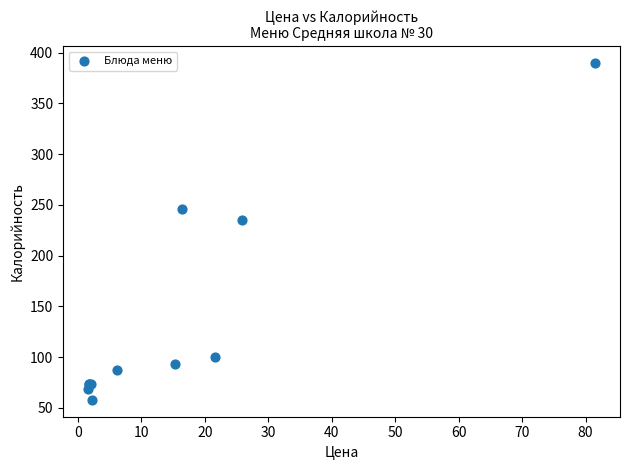

What Y value in the scatter plot is closest to 224?

235